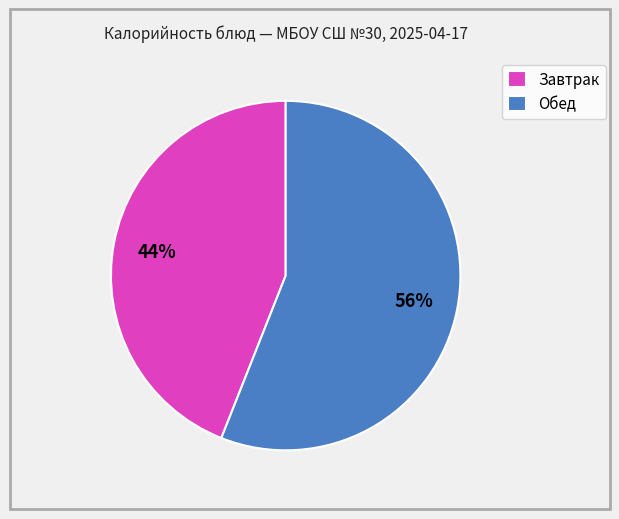

What is the smallest slice in the pie chart?

Завтрак